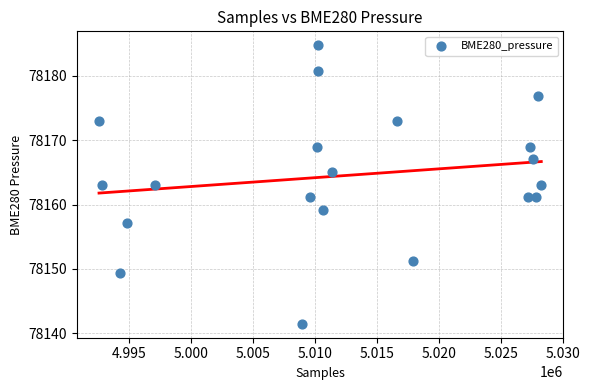

What is the range of X values (max minus min)?

35736.0